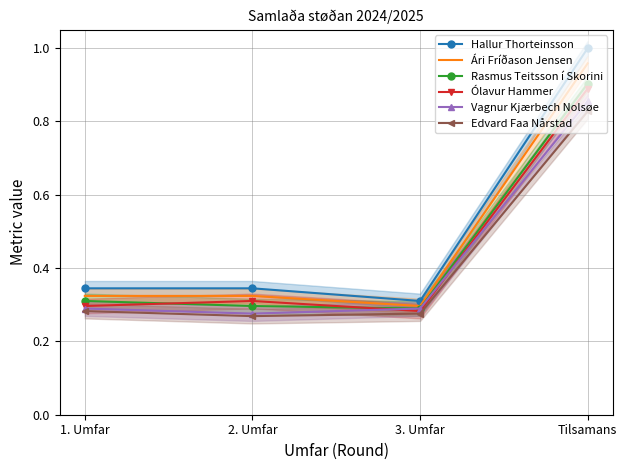

What is the value of the Vagnur Kjærbech Nolsøe point at the 3rd from the left?

0.3